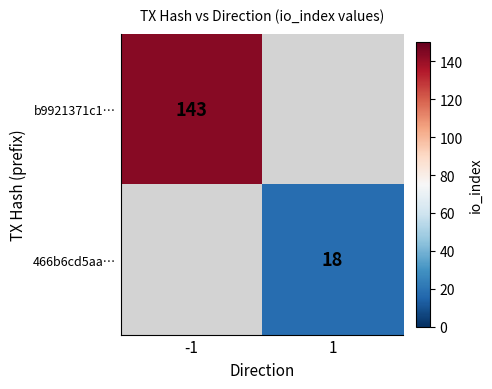

The value of 466b6cd5aa… at 1 is 18. True or false?

True